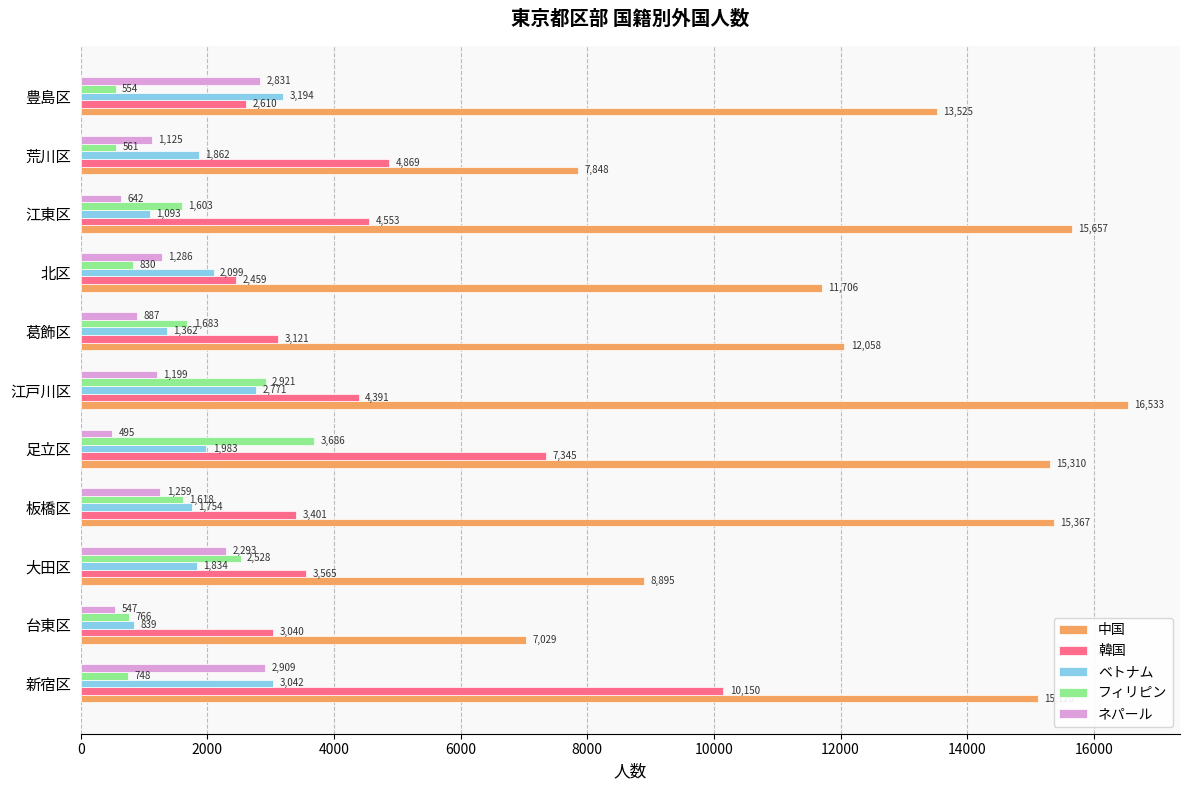

List the labels in order of 中国 value, smallest first.

台東区, 荒川区, 大田区, 北区, 葛飾区, 豊島区, 新宿区, 足立区, 板橋区, 江東区, 江戸川区